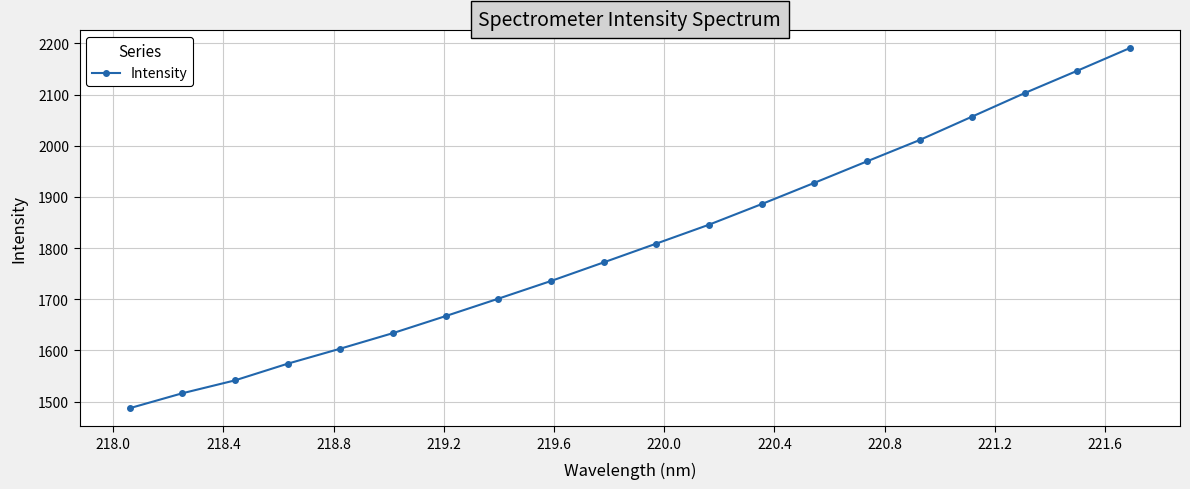

What is the sum of all values?

36177.1